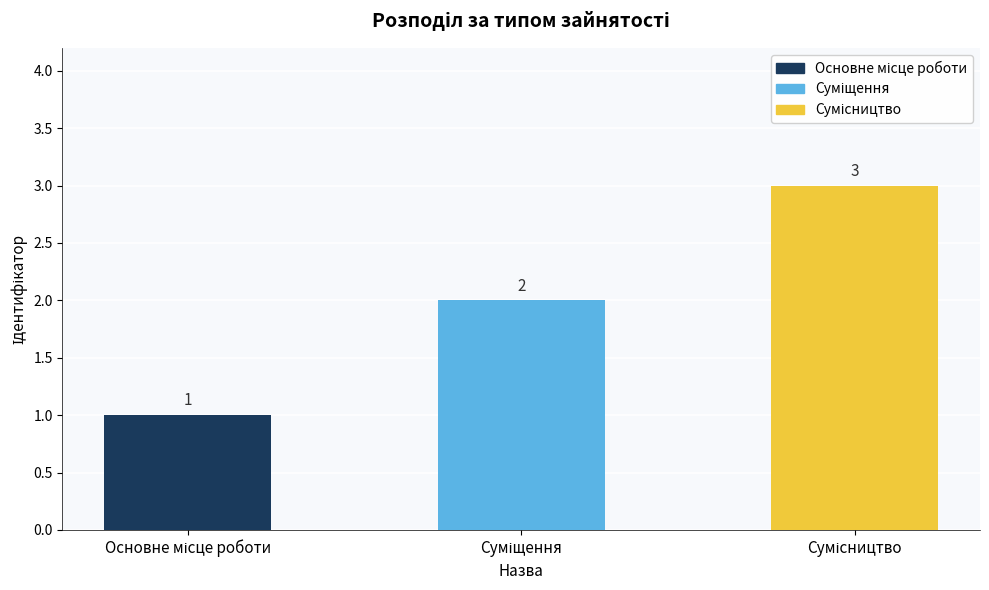

Count the values in the range 1 to 3.

3